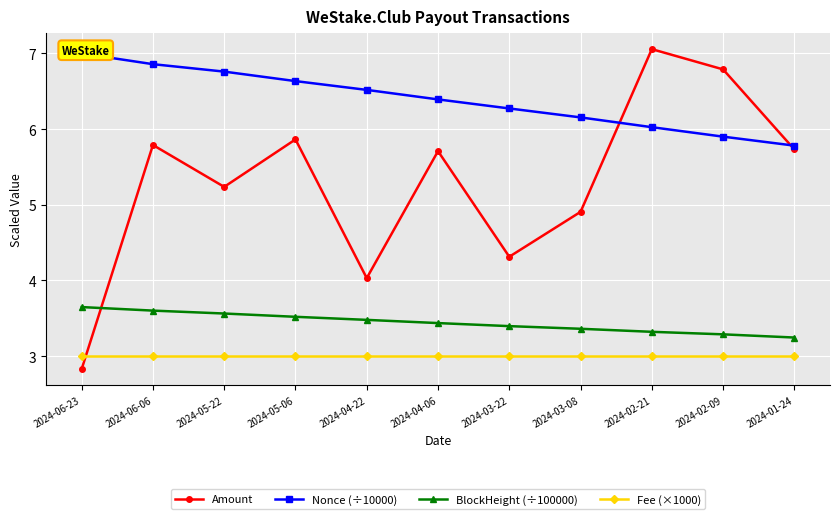

How many distinct data groups are displayed?

4